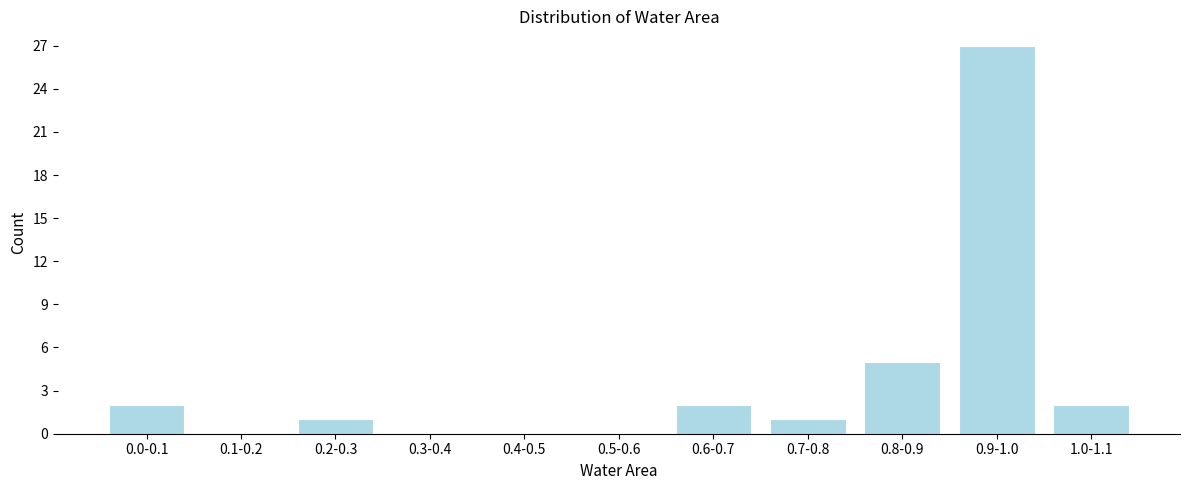

Reading left to right, what are all the values shown in this chart?

0.0-0.1=2	0.1-0.2=0	0.2-0.3=1	0.3-0.4=0	0.4-0.5=0	0.5-0.6=0	0.6-0.7=2	0.7-0.8=1	0.8-0.9=5	0.9-1.0=27	1.0-1.1=2